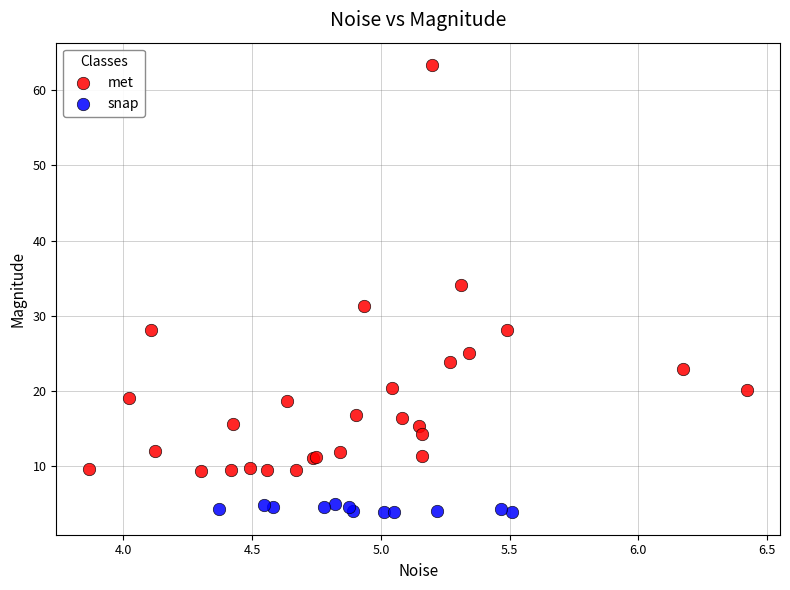

Which series contains the highest Y value?

met